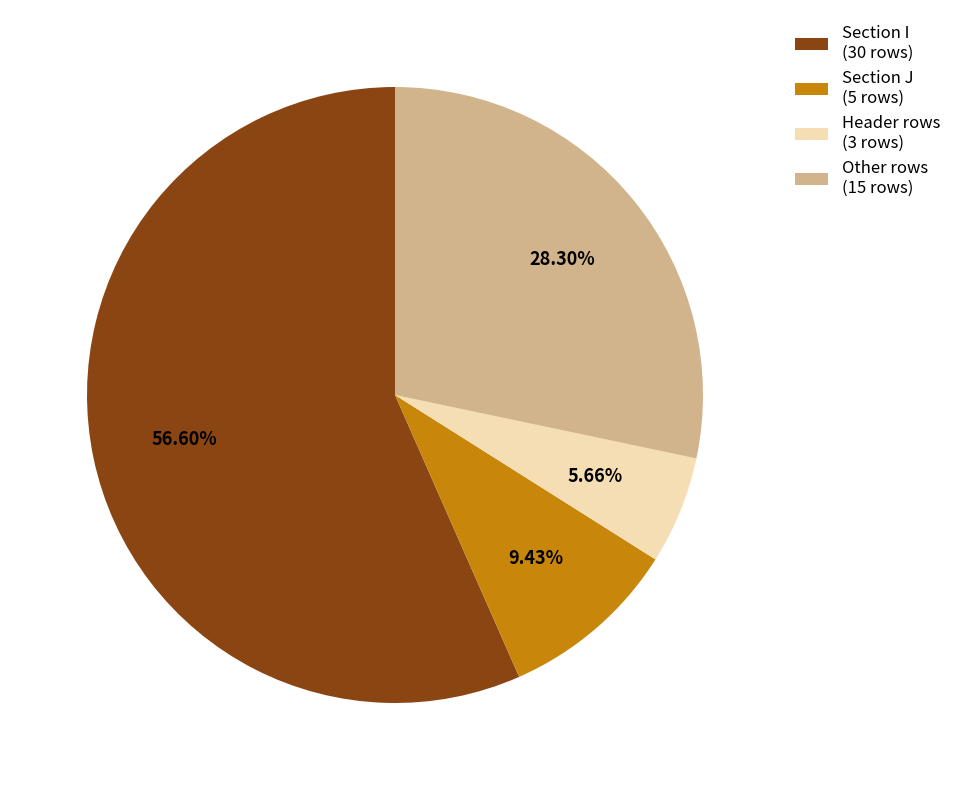

To the nearest percent, what is the average slice percentage?

25%